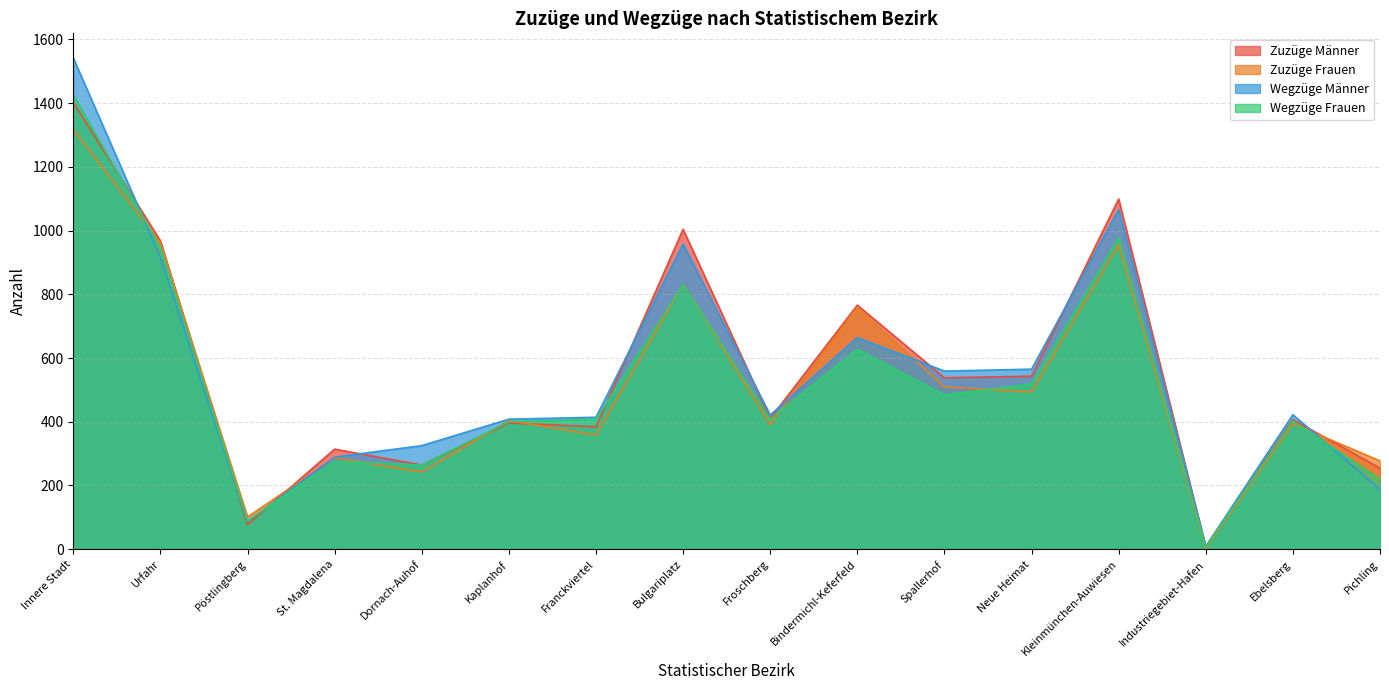

What is the spread (max minus min) of values at Neue Heimat?

71